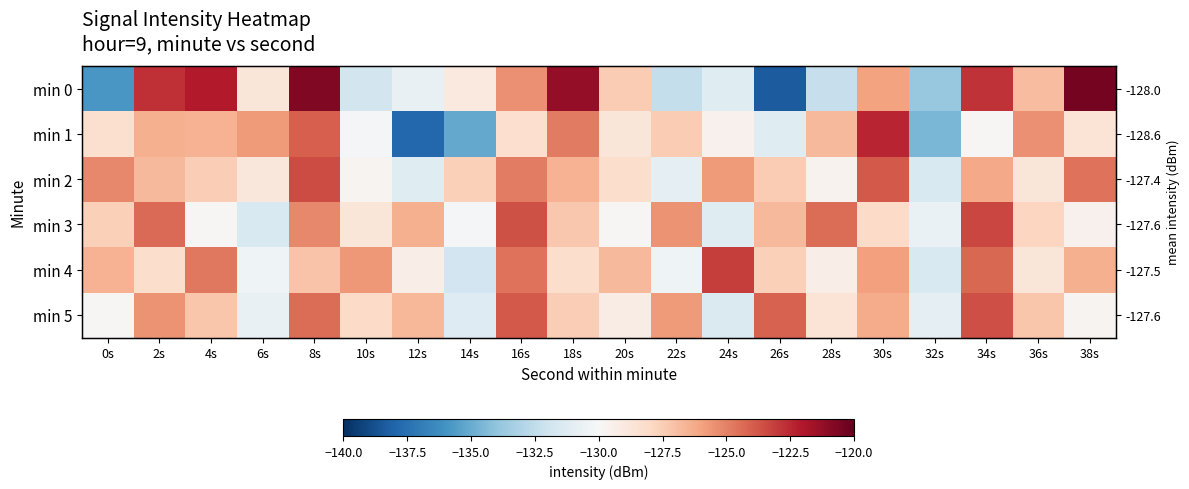

What is the difference between the min 3 values at 18s and 14s?

2.8